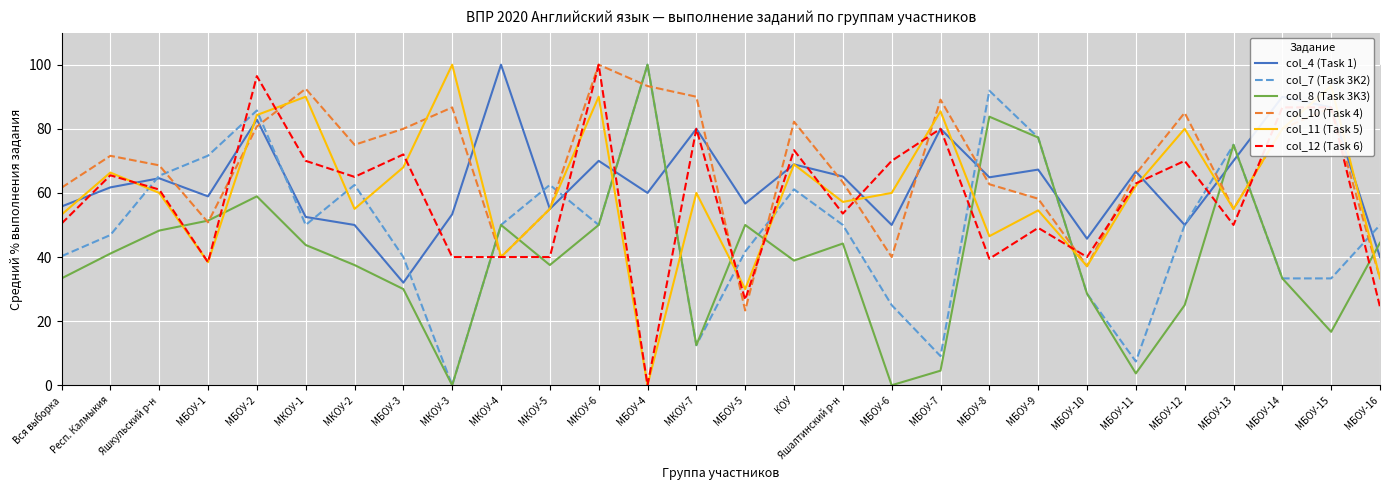

What position from the left is МКОУ-7?

14